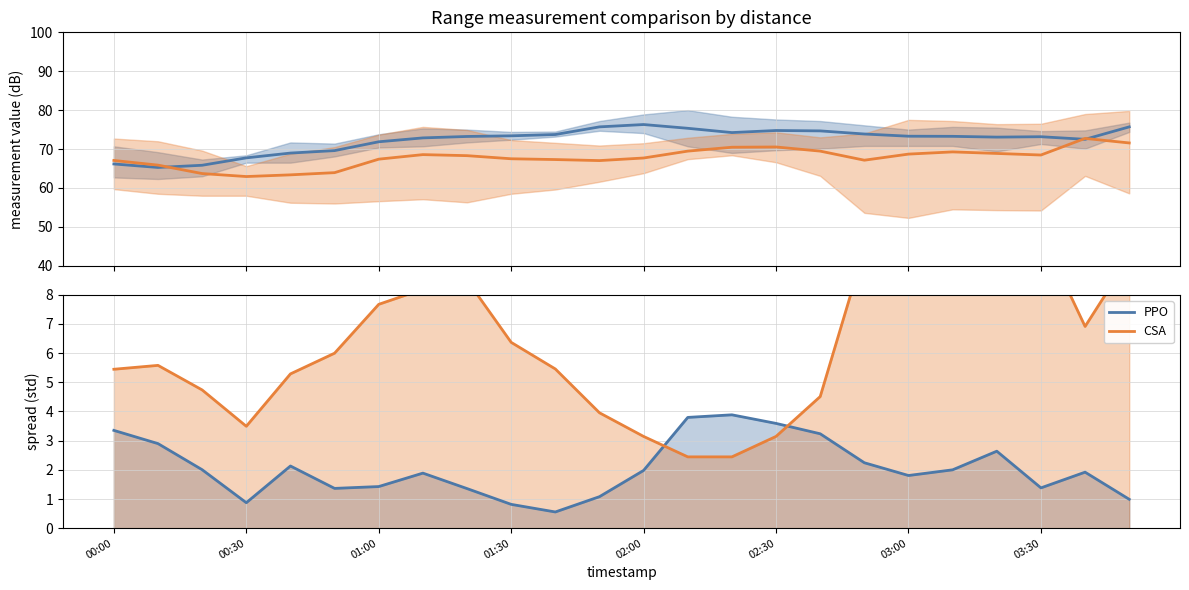

At how many categories does at least one series exceed 49?

24